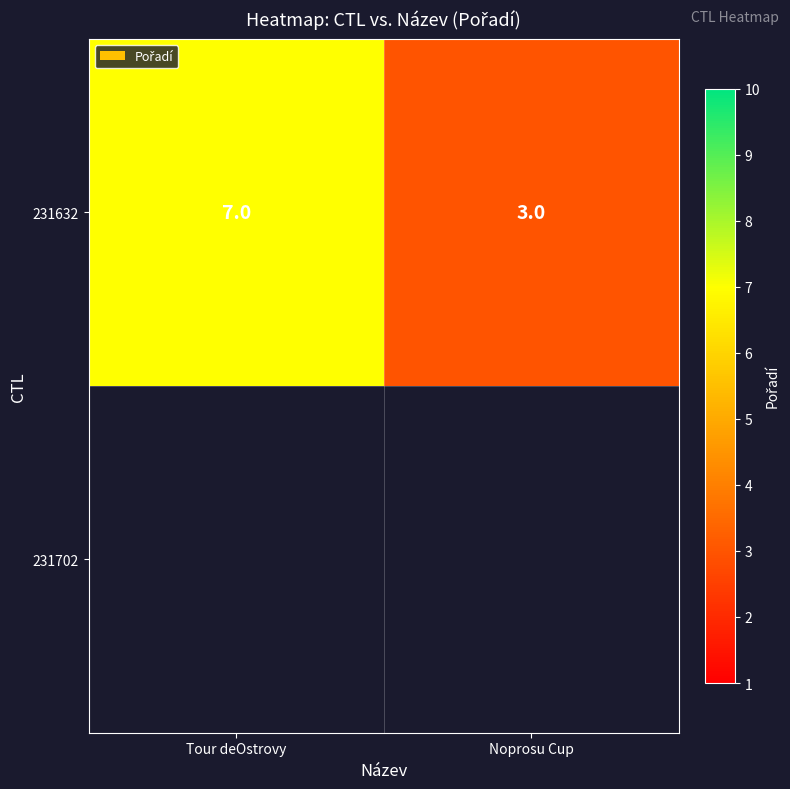

Rank the categories by value from highest to lowest.

Tour deOstrovy, Noprosu Cup